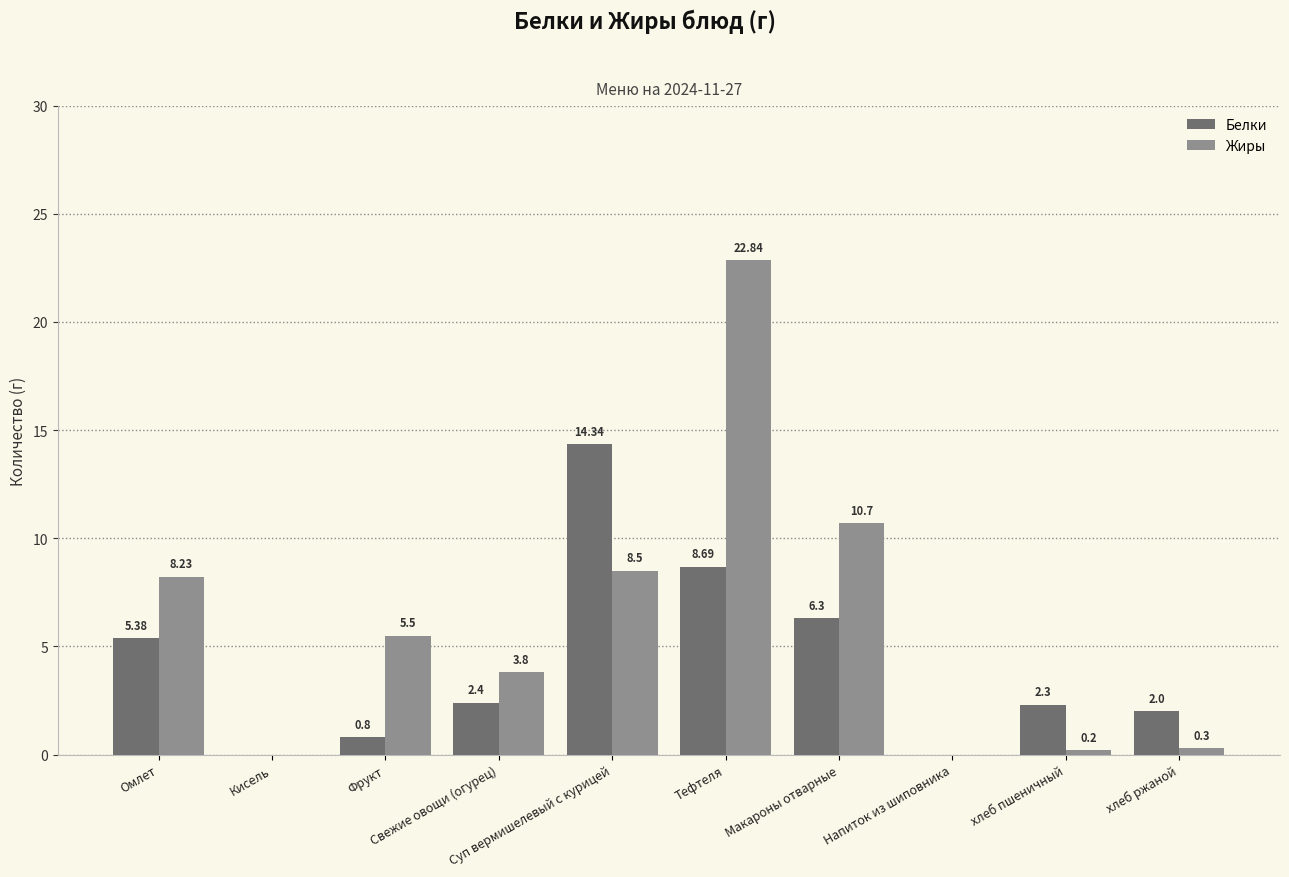

Between Суп вермишелевый с курицей and хлеб пшеничный, which series saw the biggest shift?

Белки